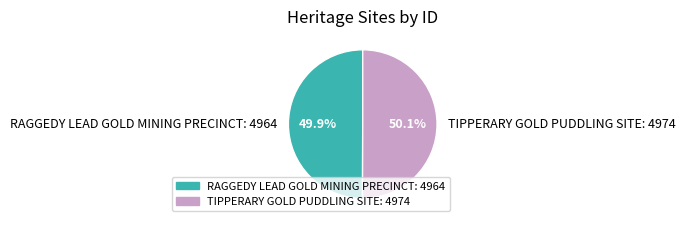

What is the ratio of the value at RAGGEDY LEAD GOLD MINING PRECINCT: 4964 to the value at TIPPERARY GOLD PUDDLING SITE: 4974?

1.0